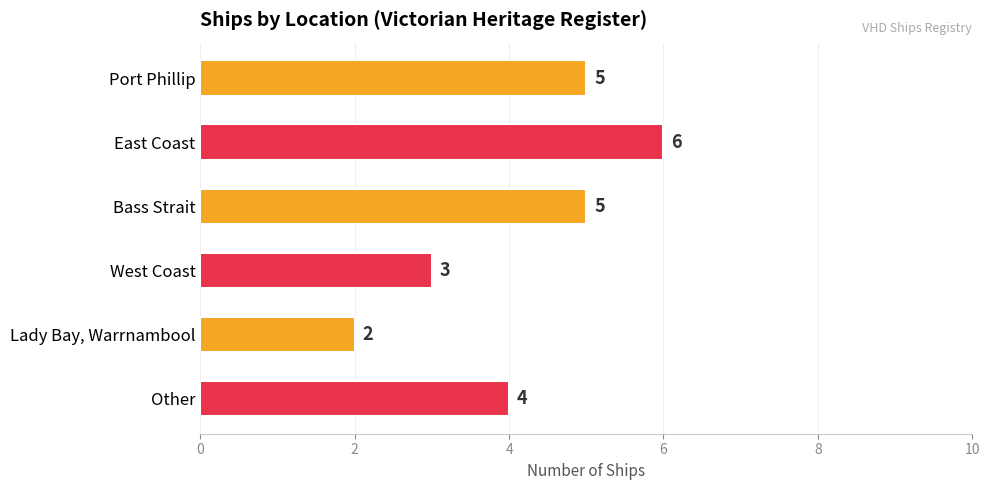

What is the sum of all values?

25